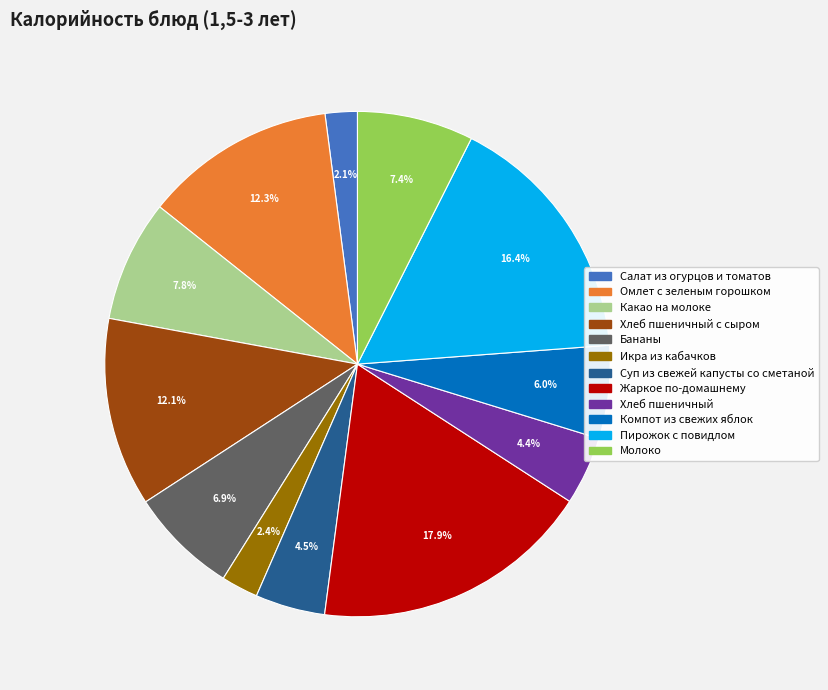

To the nearest percent, what is the difference between the Какао на молоке and Икра из кабачков slice percentages?

5%